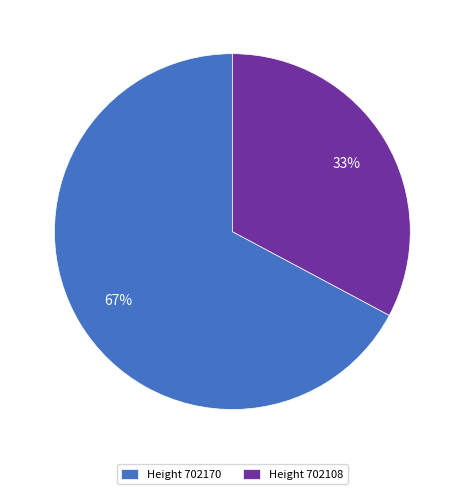

Approximately how many times larger is the value at Height 702170 compared to Height 702108?

2.0